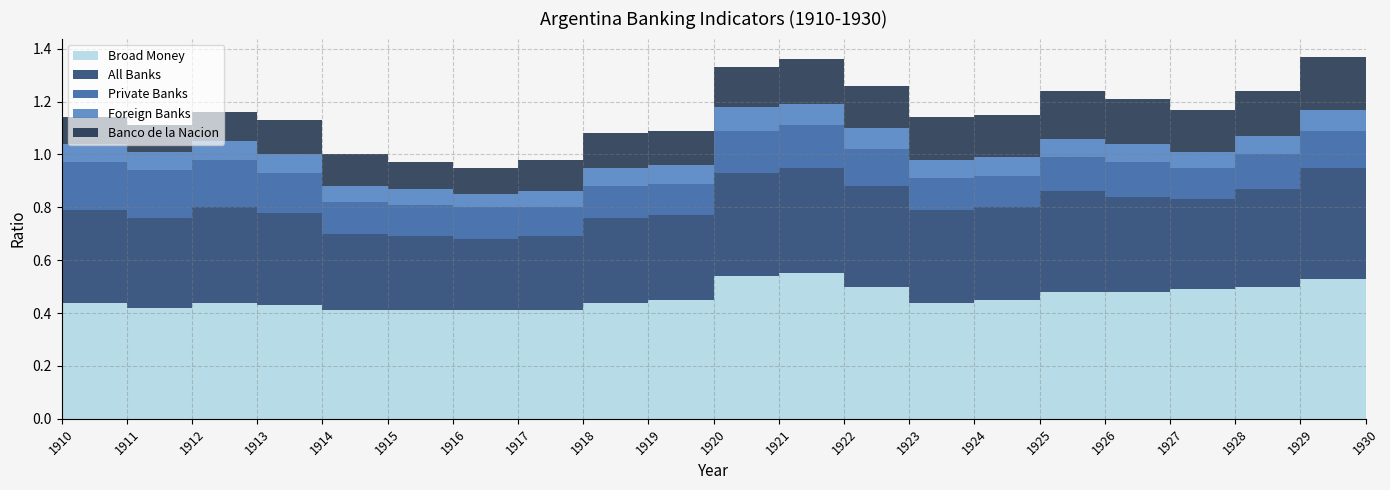

Reading left to right, what are all the values shown in this chart?

All Banks: 0.3	0.3	0.3	0.4	0.3	0.3	0.3	0.3	0.3	0.3	0.3	0.4	0.4	0.4	0.3	0.3	0.4	0.4	0.3	0.4	0.4
Private Banks: 0.1	0.2	0.2	0.2	0.1	0.1	0.1	0.1	0.1	0.1	0.1	0.2	0.2	0.1	0.1	0.1	0.1	0.1	0.1	0.1	0.1
Foreign Banks: 0.1	0.1	0.1	0.1	0.1	0.1	0.1	0.1	0.1	0.1	0.1	0.1	0.1	0.1	0.1	0.1	0.1	0.1	0.1	0.1	0.1
Banco de la Nacion: 0.1	0.1	0.1	0.1	0.1	0.1	0.1	0.1	0.1	0.1	0.1	0.1	0.2	0.2	0.2	0.2	0.2	0.2	0.2	0.2	0.2
Broad Money: 0.4	0.4	0.4	0.4	0.4	0.4	0.4	0.4	0.4	0.4	0.5	0.5	0.6	0.5	0.4	0.5	0.5	0.5	0.5	0.5	0.5